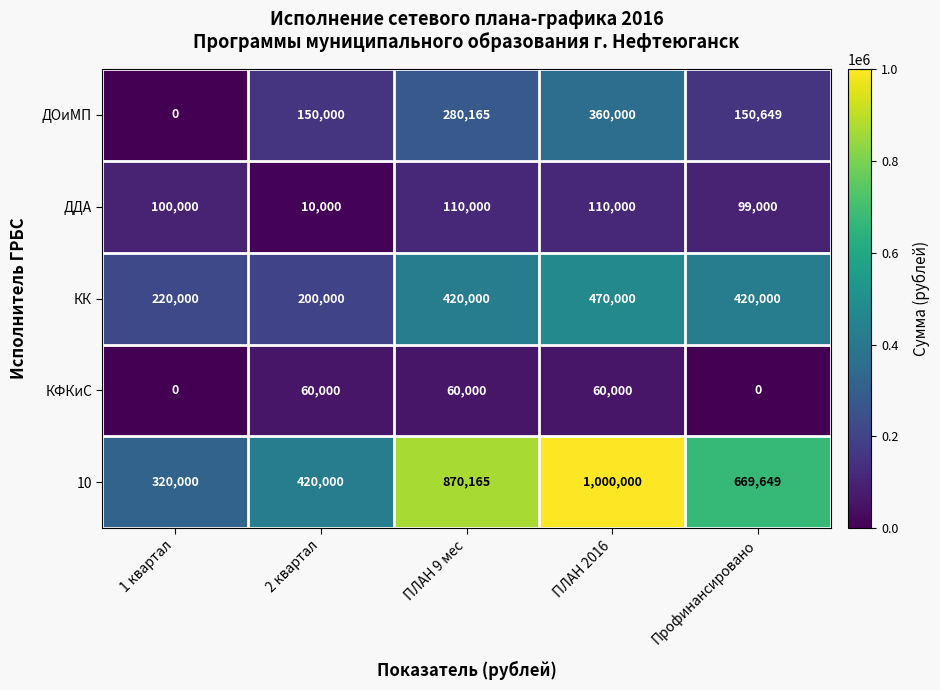

Which series has the widest spread of values?

10